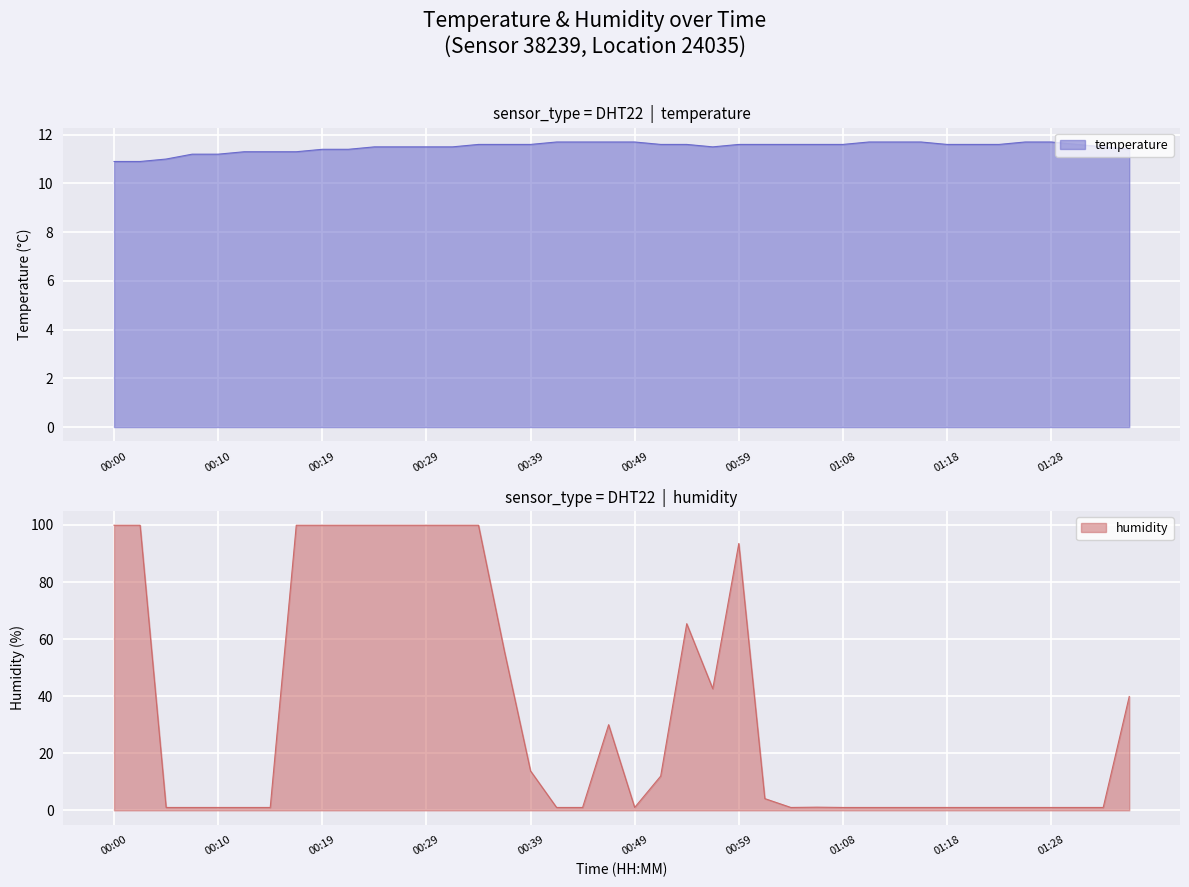

What are all the series names shown in the legend?

temperature, humidity